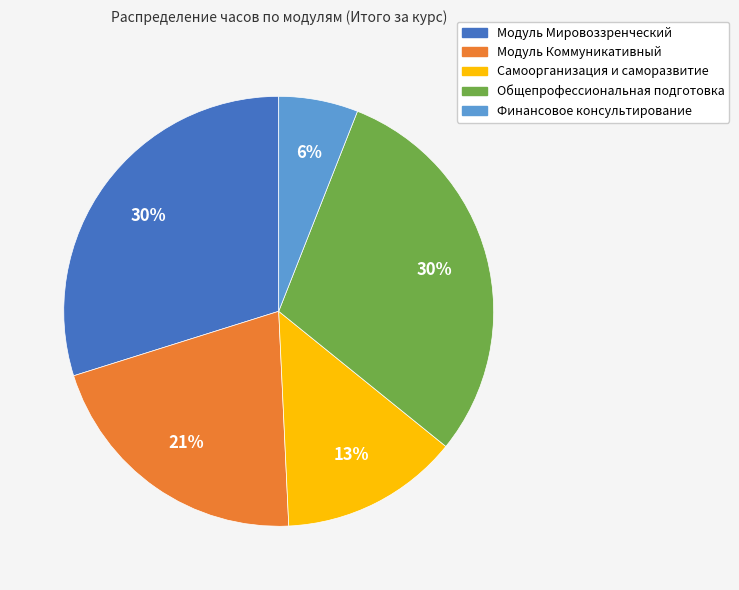

To the nearest percent, what is the difference between the Модуль Мировоззренческий and Финансовое консультирование slice percentages?

24%